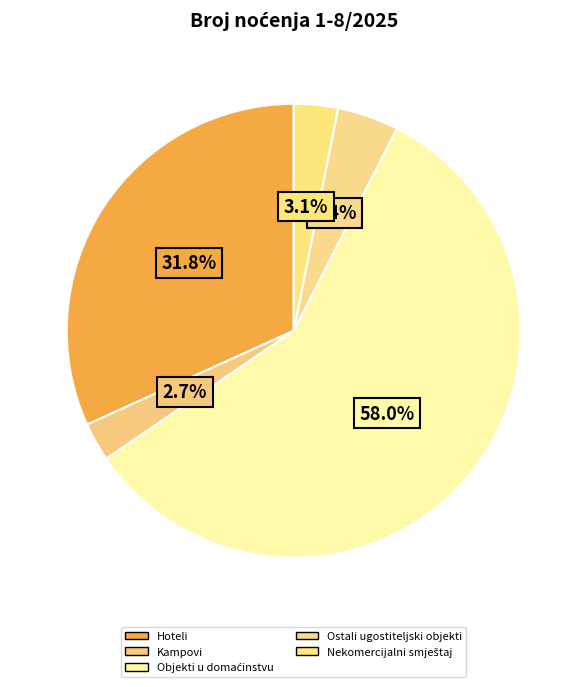

How many segments does this pie chart have?

5